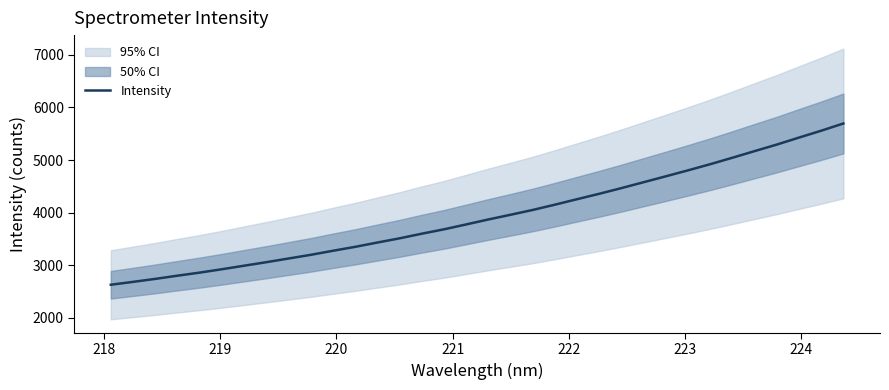

What is the value of the 25th point from the left?

4578.8